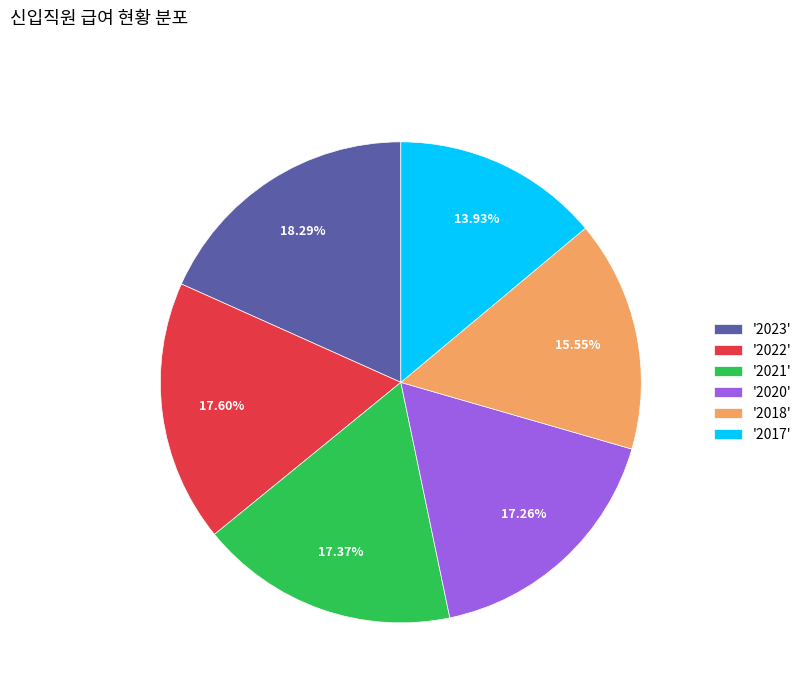

Which category has the biggest portion of the pie?

'2023'